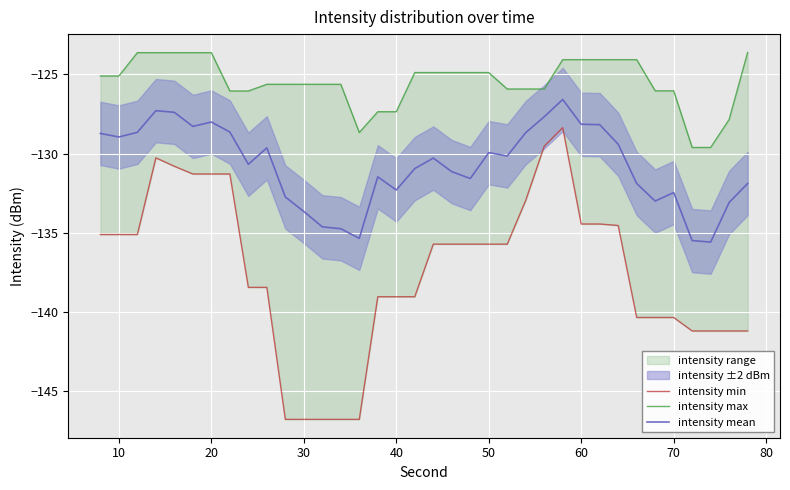

True or false: intensity mean has a value of -128.0 at 20.

True